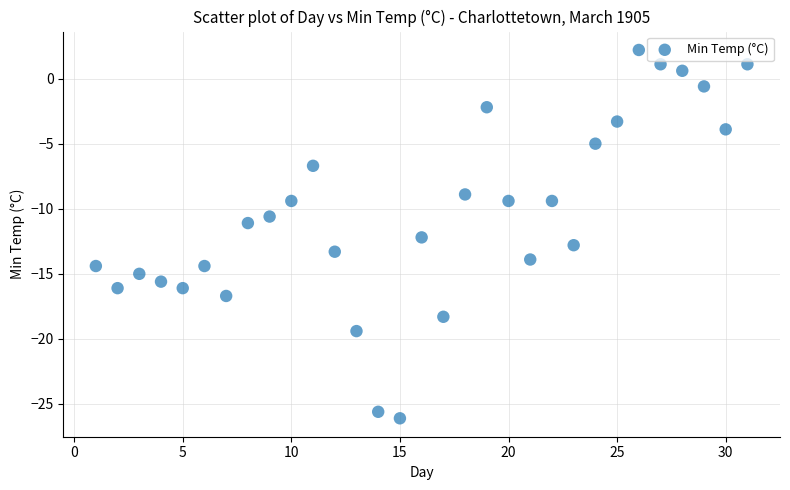

What is the range of Y values (max minus min)?

28.3